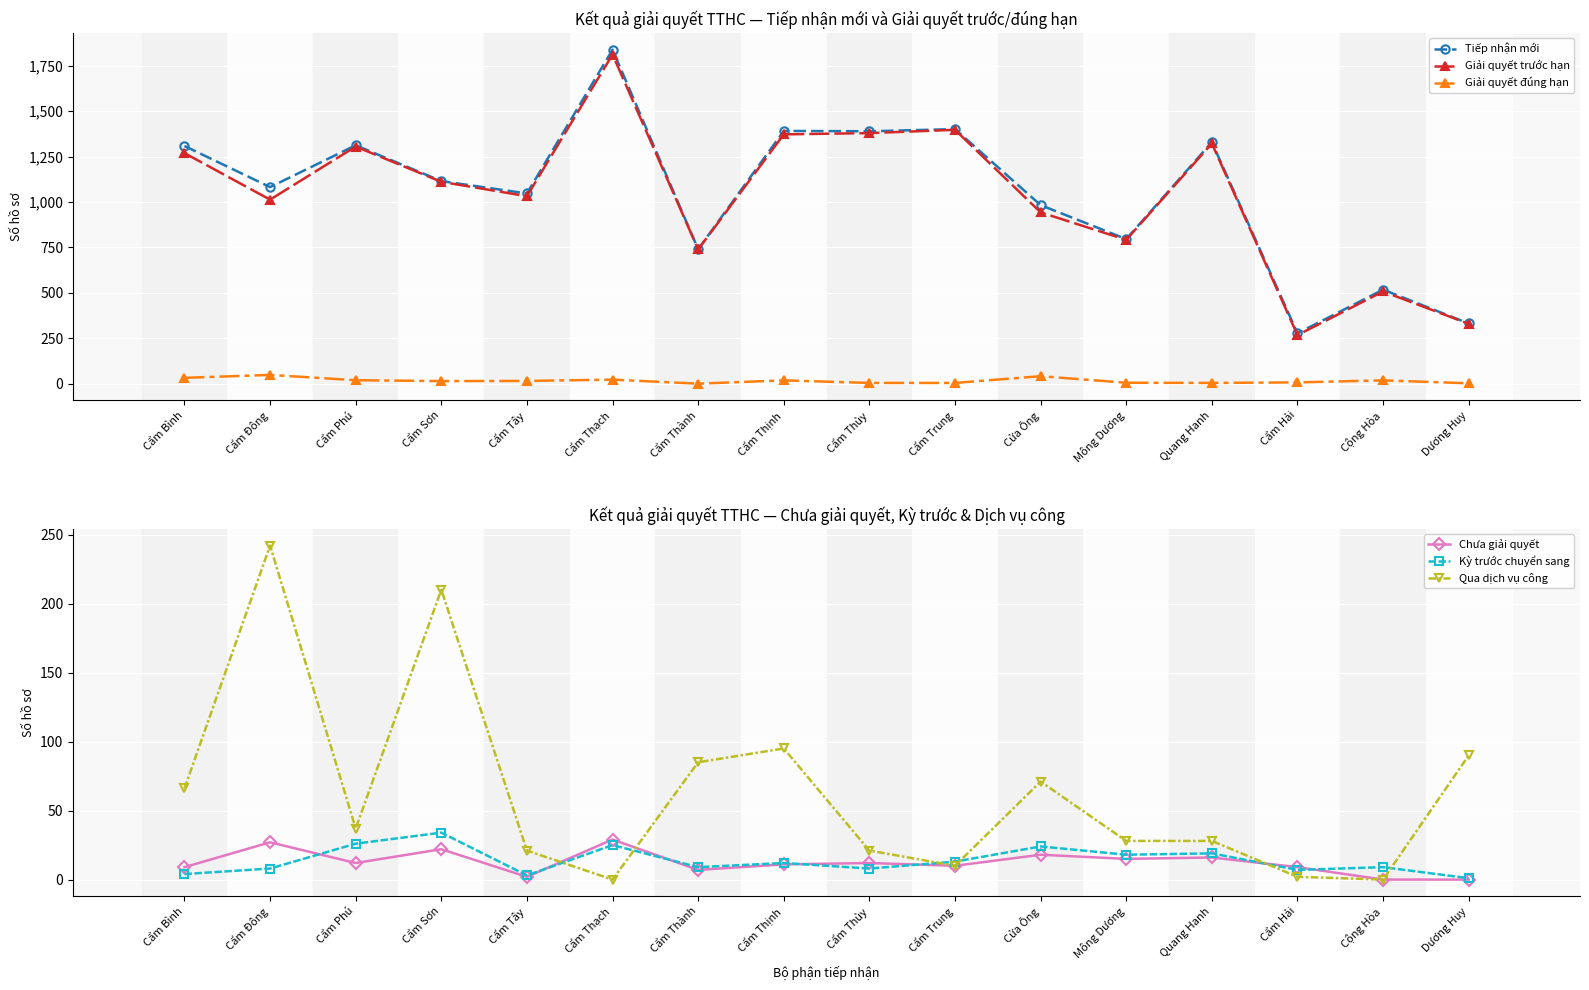

Rank the series at Cẩm Đông from lowest to highest value.

Kỳ trước chuyển sang, Chưa giải quyết, Giải quyết đúng hạn, Qua dịch vụ công, Giải quyết trước hạn, Tiếp nhận mới